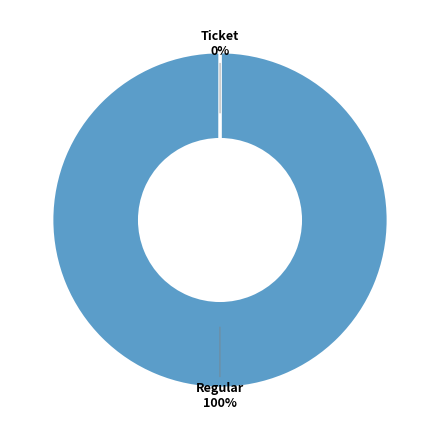

Which category has the biggest portion of the pie?

Regular